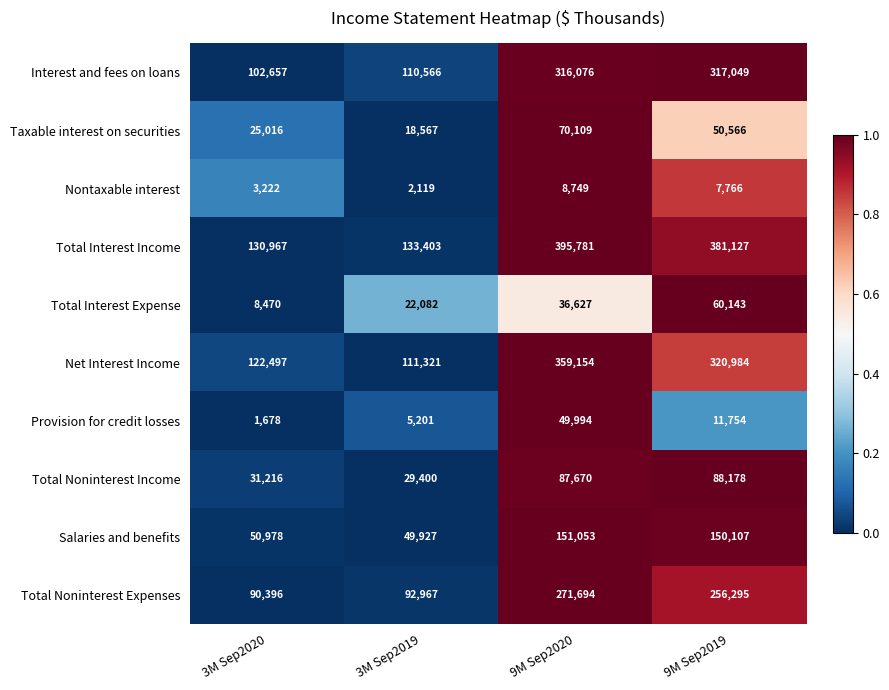

What is the difference between the highest and lowest values at 3M Sep2019?

131284